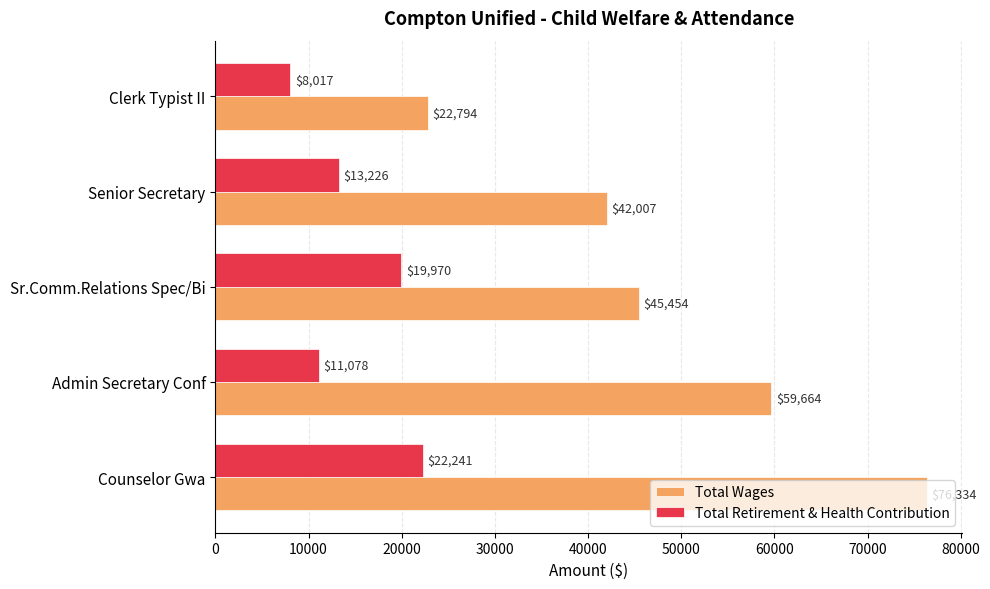

What is the difference between the maximum and second lowest values in the Total Wages series?

34327